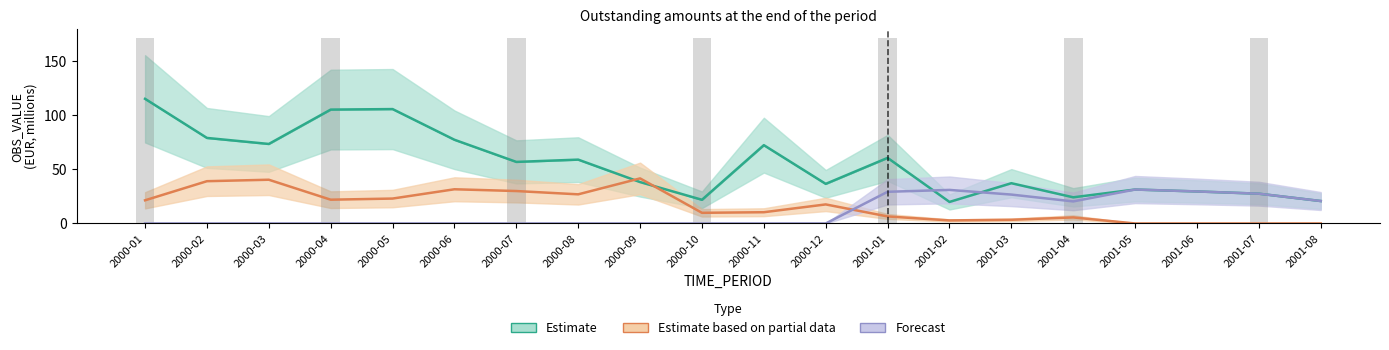

List the series in order of their peak value, lowest first.

Forecast, Estimate based on partial data, Estimate